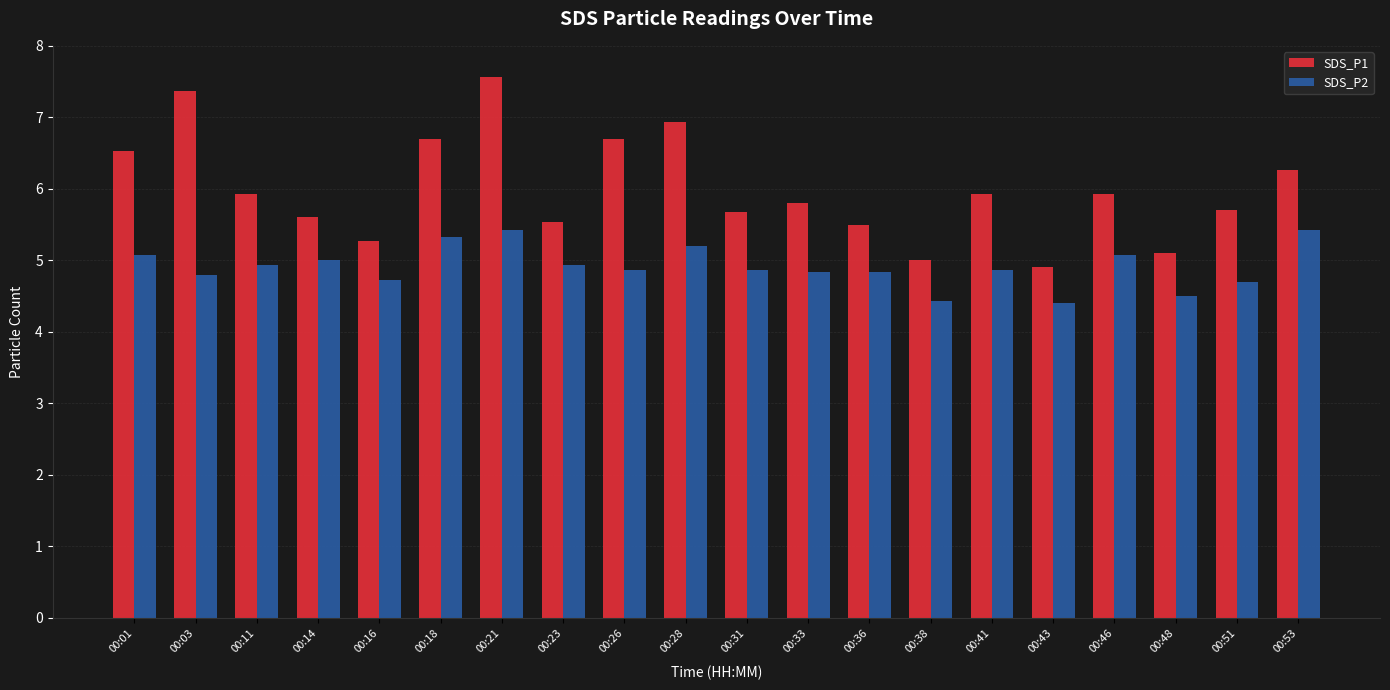

At which label does SDS_P1 reach its minimum?

00:43